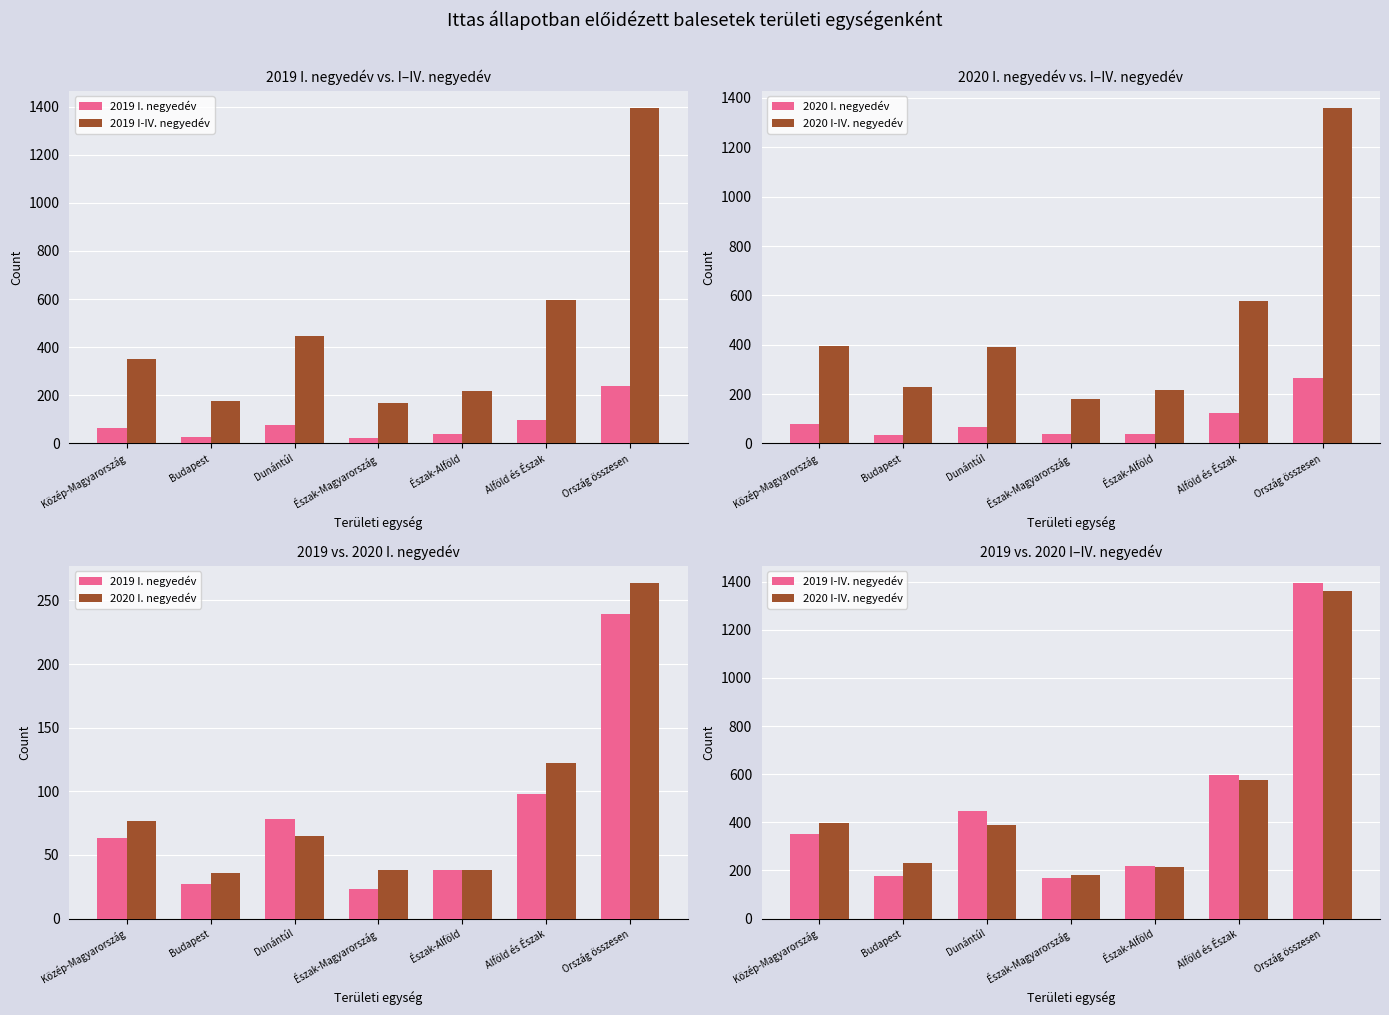

What are all the series names shown in the legend?

2019 I. negyedév, 2019 I-IV. negyedév, 2020 I. negyedév, 2020 I-IV. negyedév